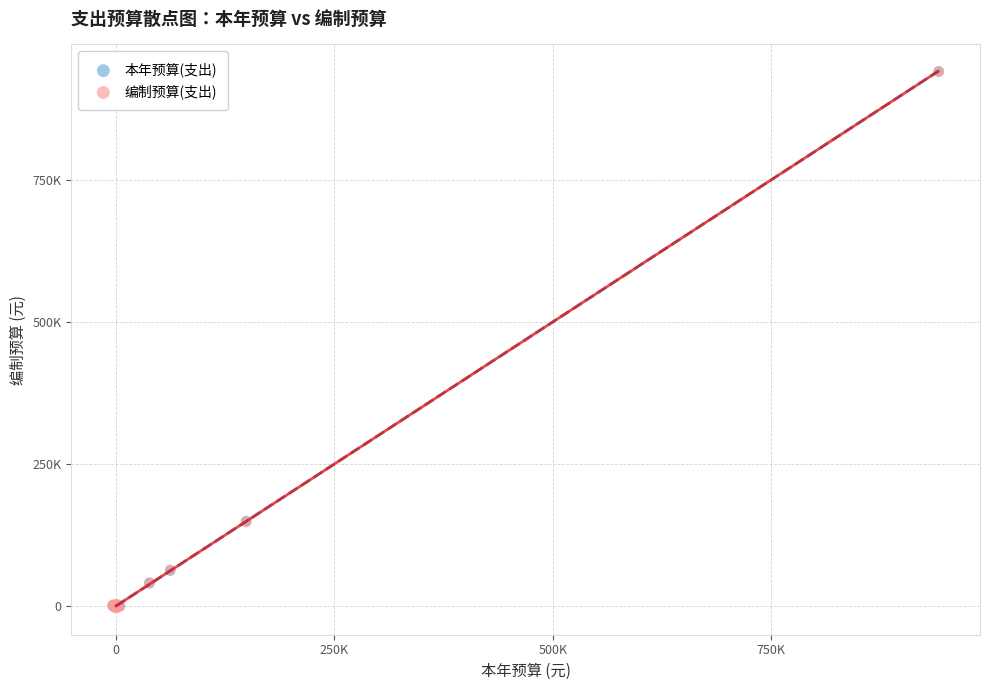

Which series has the widest spread of Y values?

编制预算(支出)